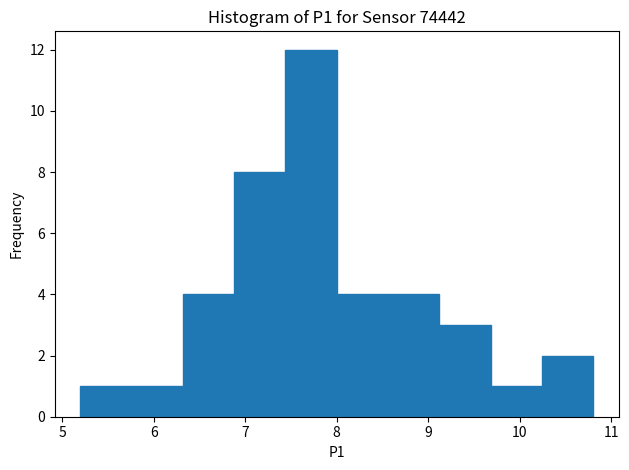

Over which range of the x-axis is the bar tallest?

7.44 to 8.00